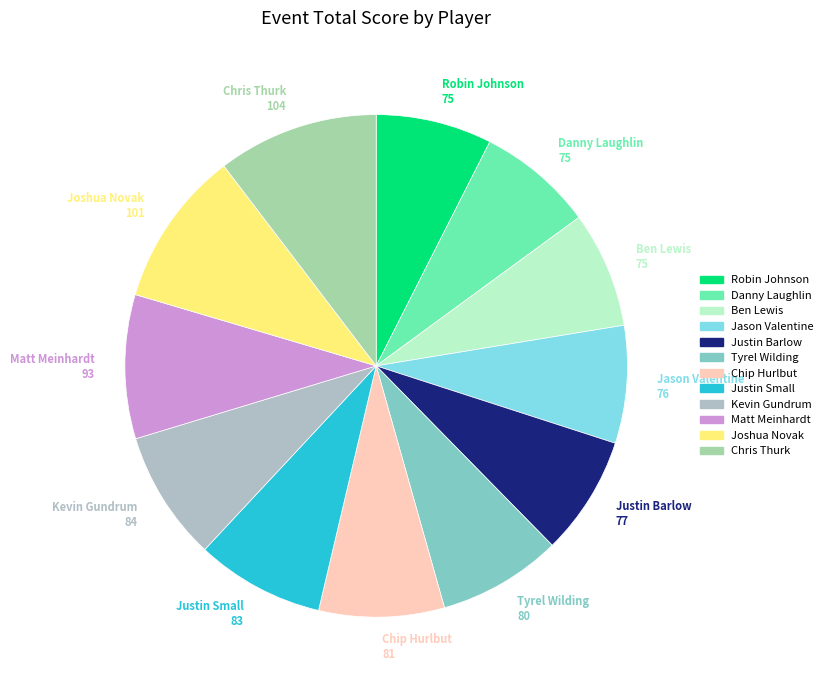

What is the ratio of the value at Kevin Gundrum 84 to the value at Danny Laughlin 75?

1.1